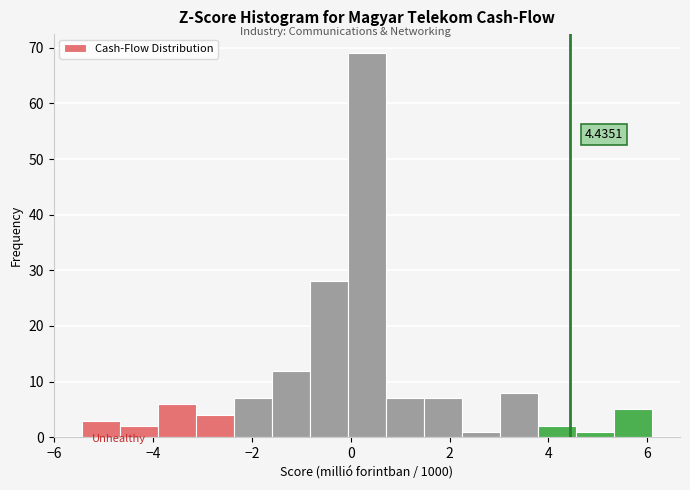

Around what value on the x-axis is the tallest bar? Give the approximate position of its centre, as read against the axis.

0.4